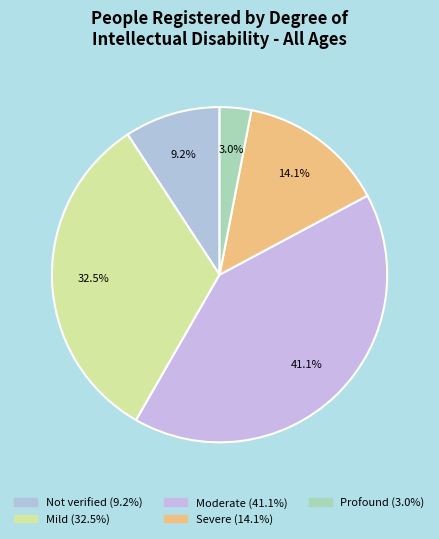

What percentage is the Mild slice, to the nearest percent?

32%